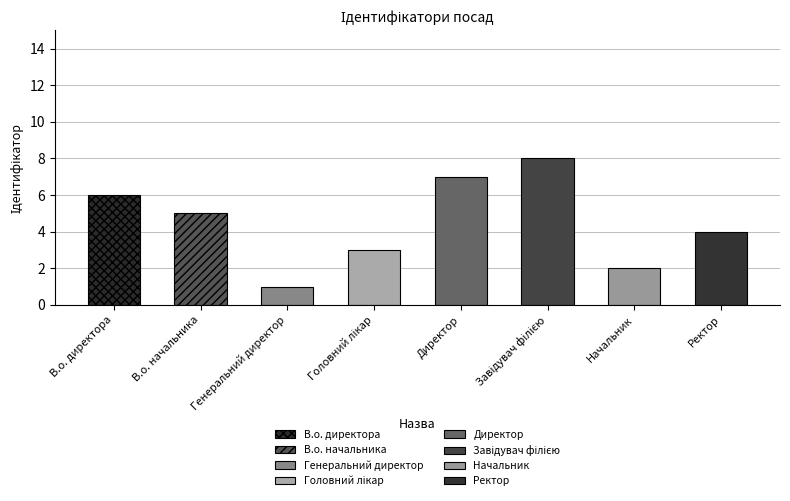

Reading left to right, list all the values displayed in this chart.

6	5	1	3	7	8	2	4